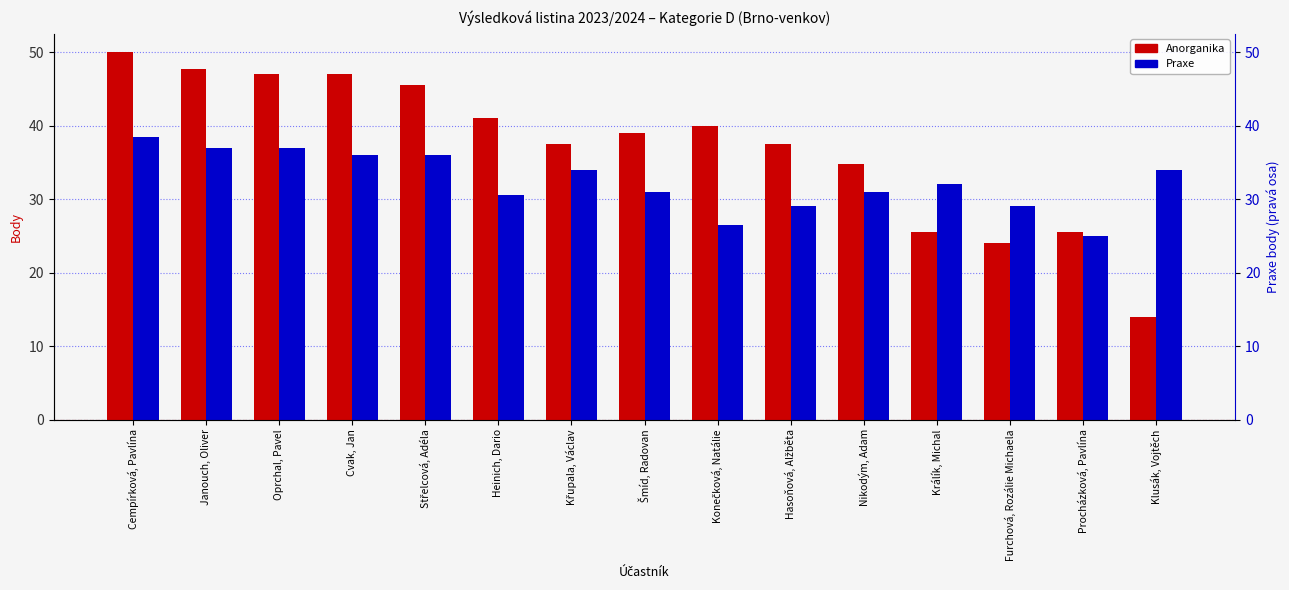

What is the value of the Praxe bar at the 9th from the left?

26.5